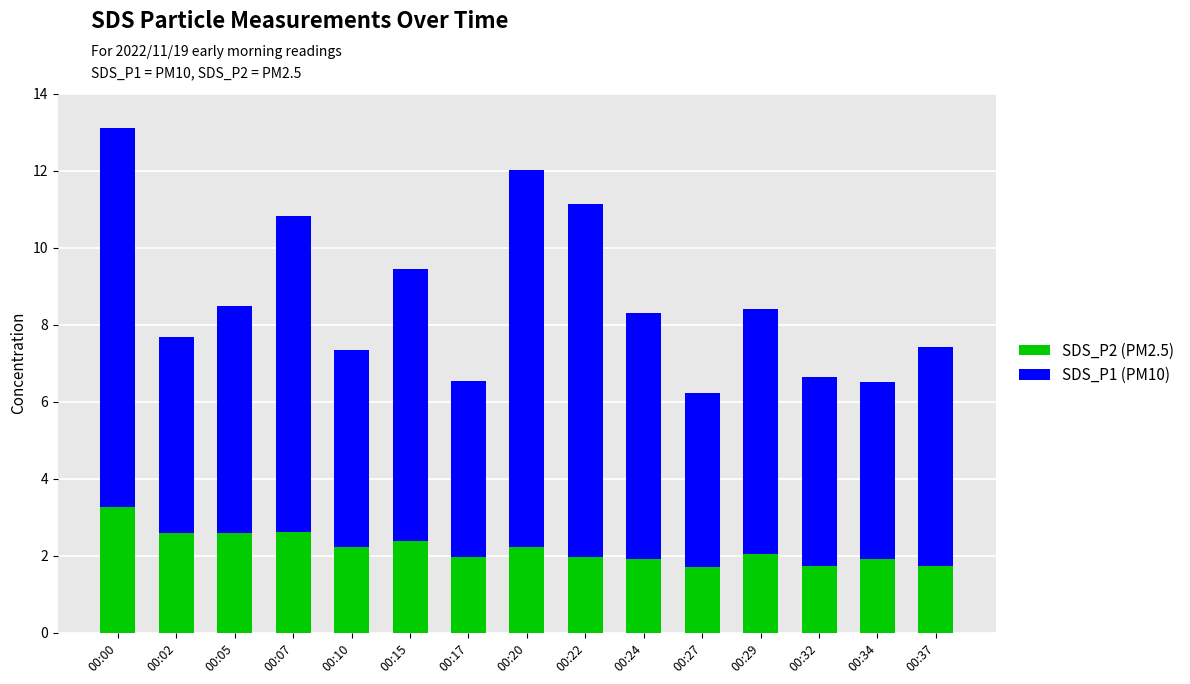

What is the value of the SDS_P2 (PM2.5) bar at the 13th from the left?

1.7